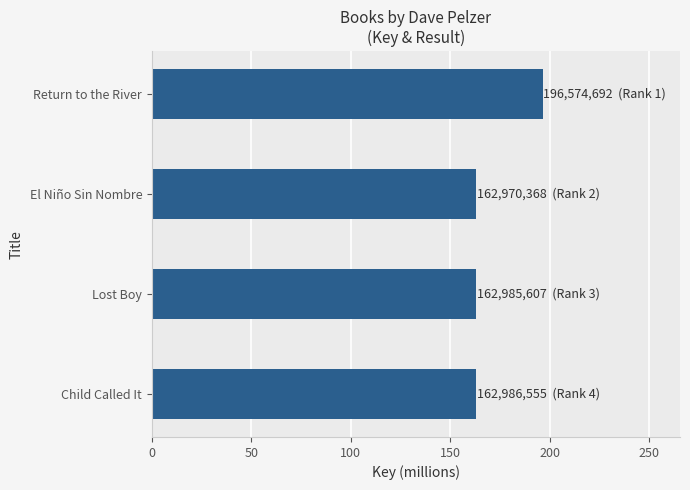

The value at El Niño Sin Nombre is 163.0. True or false?

True